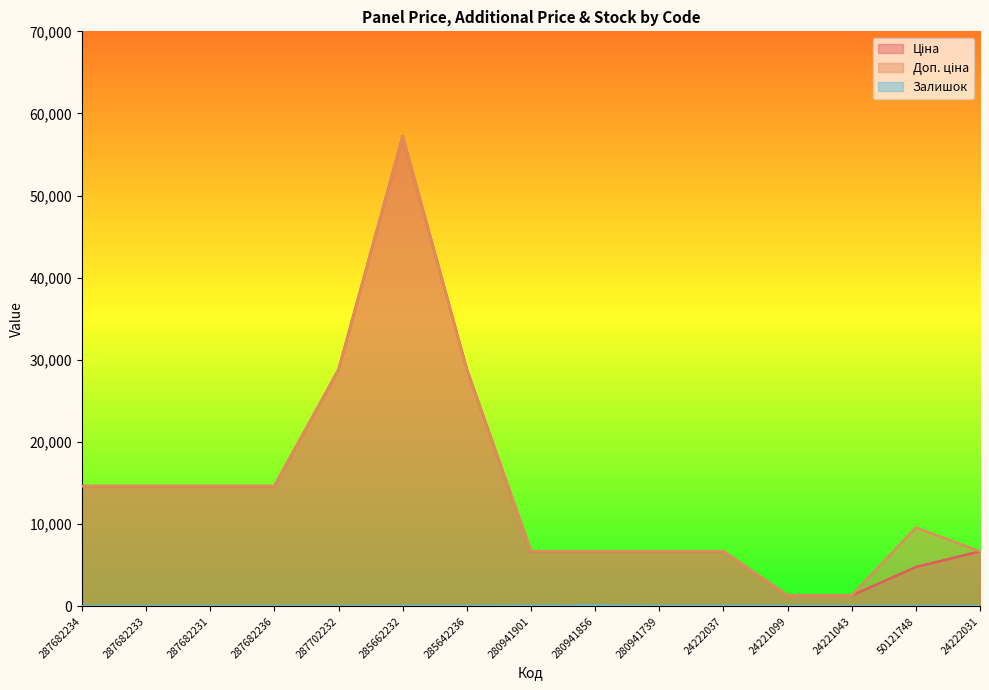

The Доп. ціна series shows 3308.3 at 280941901. True or false?

False